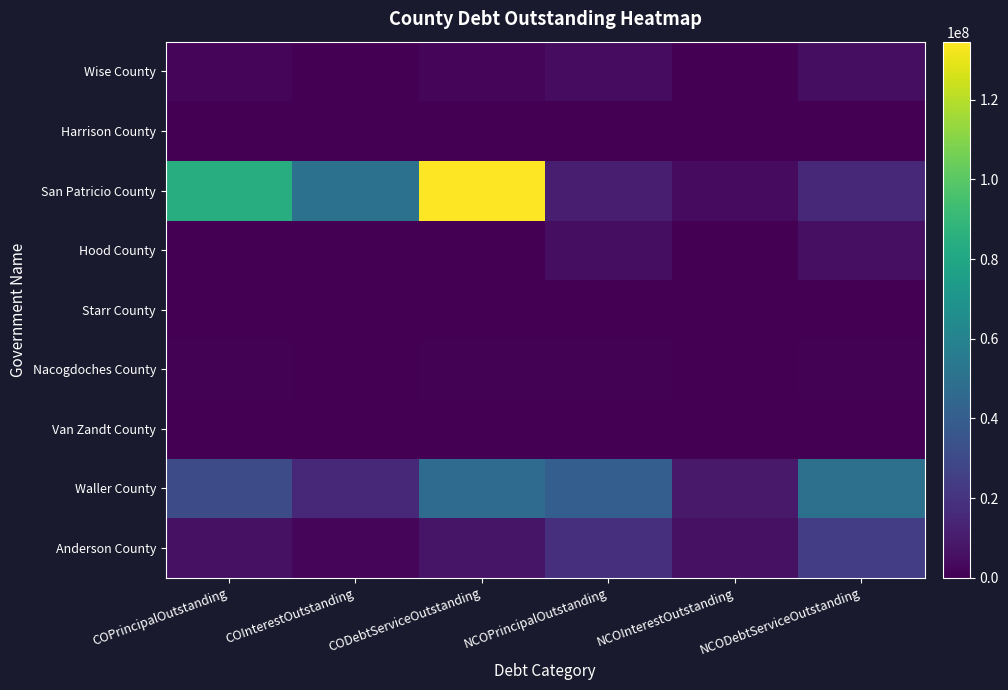

Between CODebtServiceOutstanding and NCODebtServiceOutstanding, which series saw the biggest shift?

San Patricio County